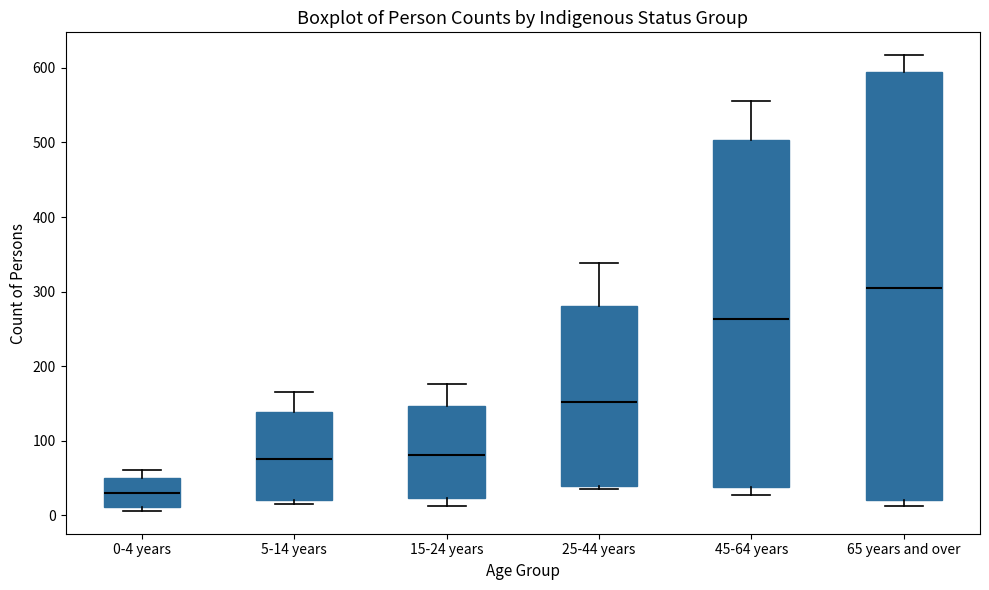

Where does the upper whisker of the box for 65 years and over end on the y-axis? The values are not printed on the chart, so give them approximately, as read against the axis.

620